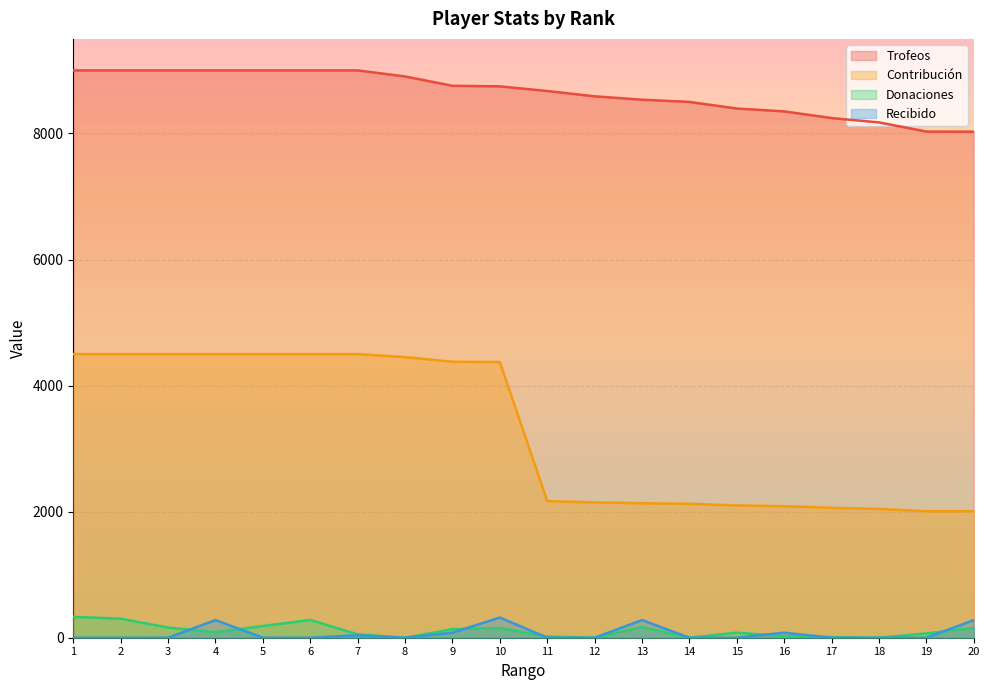

Which series changed the most between 8 and 11?

Contribución